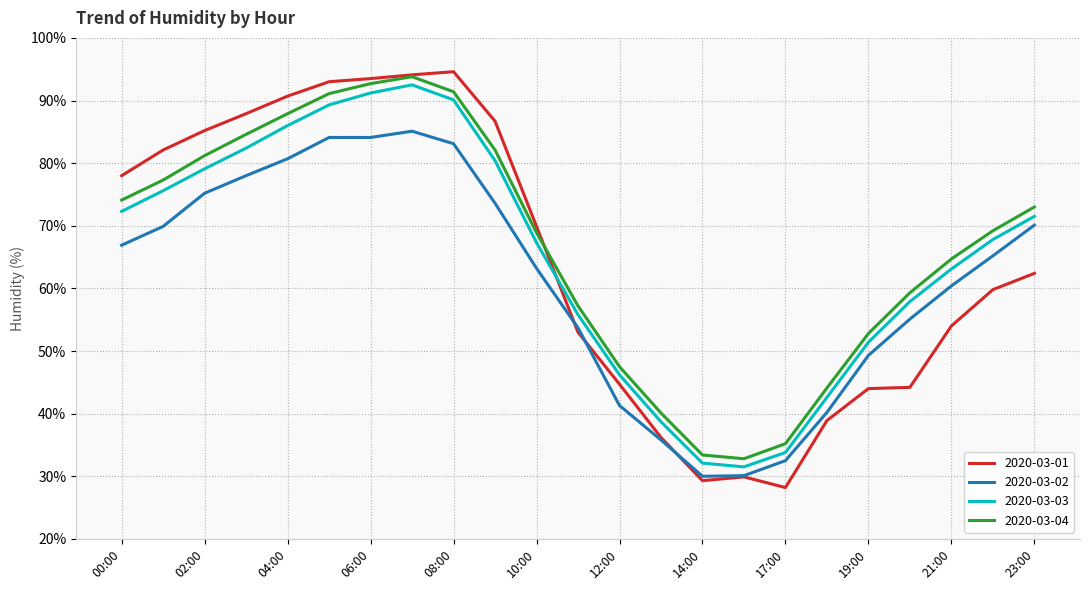

At how many categories does at least one series exceed 50?

17